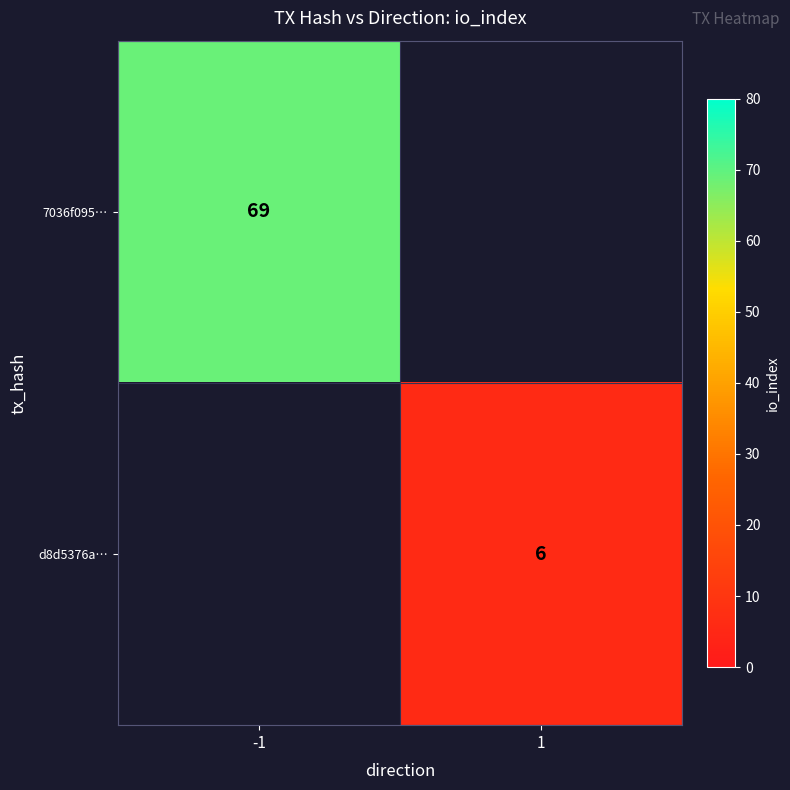

The value of d8d5376a… at 1 is 6. True or false?

True